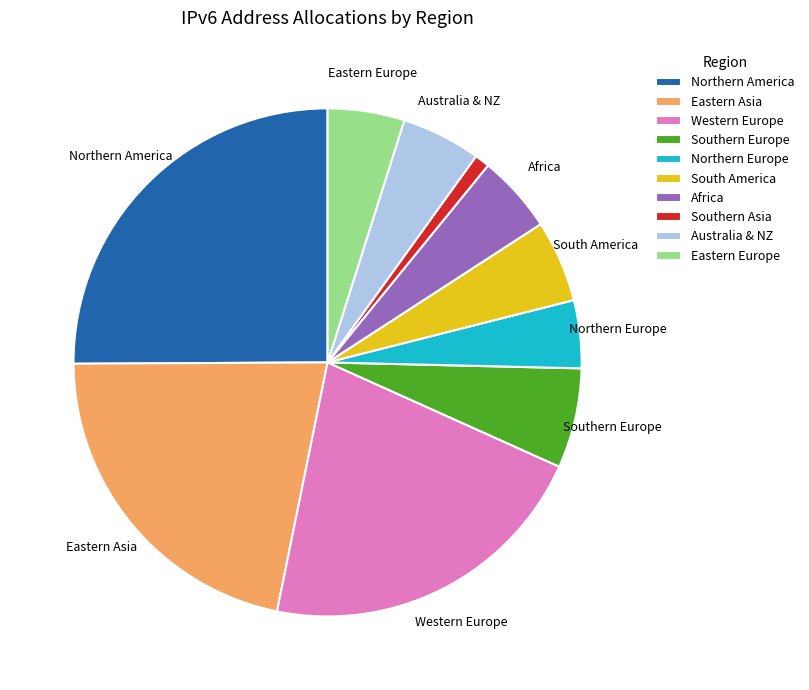

Is the sum of Northern America and Northern Europe greater than half?

No